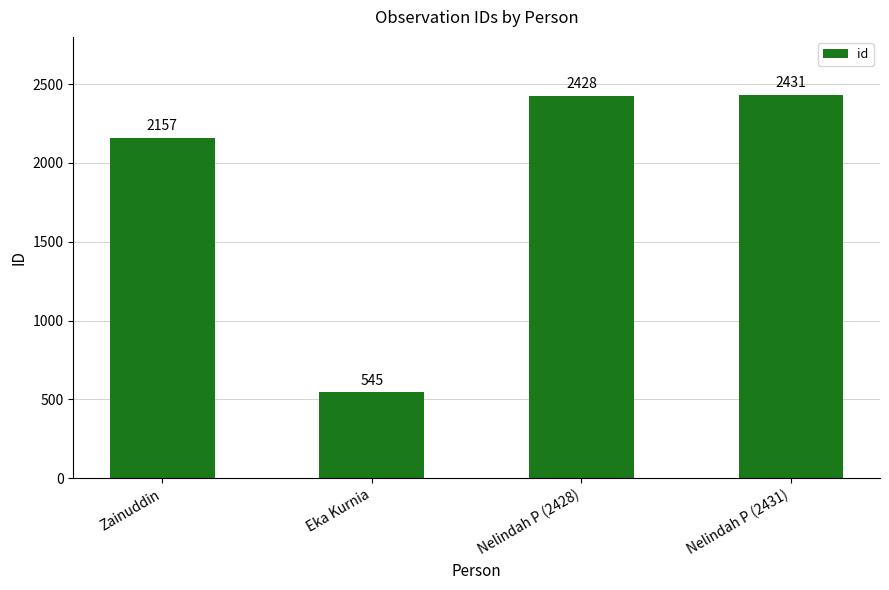

What is the average value?

1890